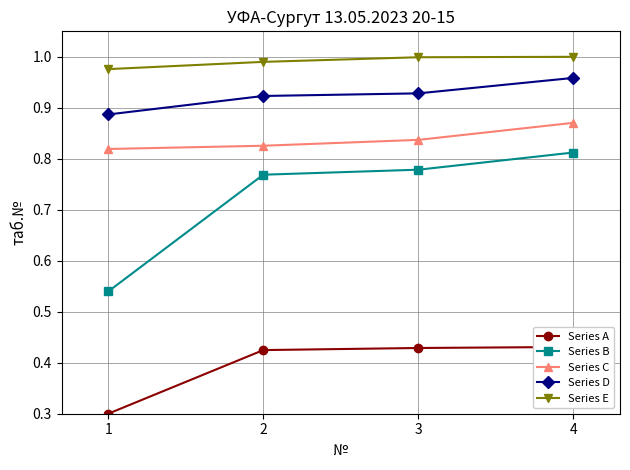

Which series changed the most between 1 and 2?

Series B